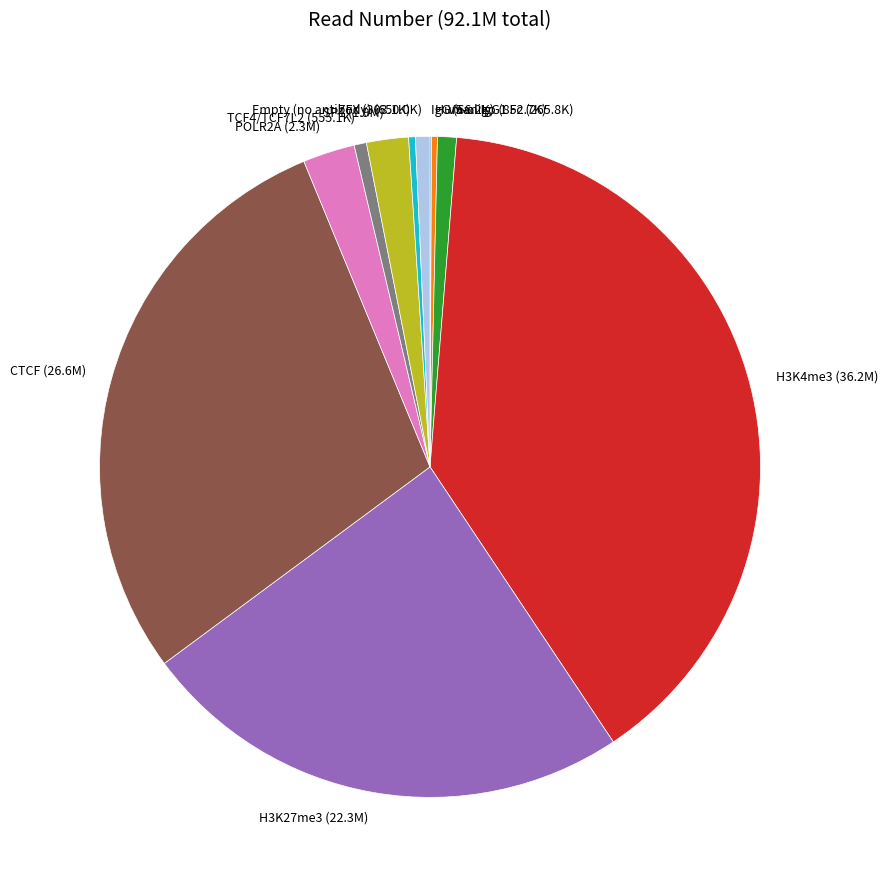

Is it true that TCF4/TCF7L2 (555.1K) is 11% of the pie?

False